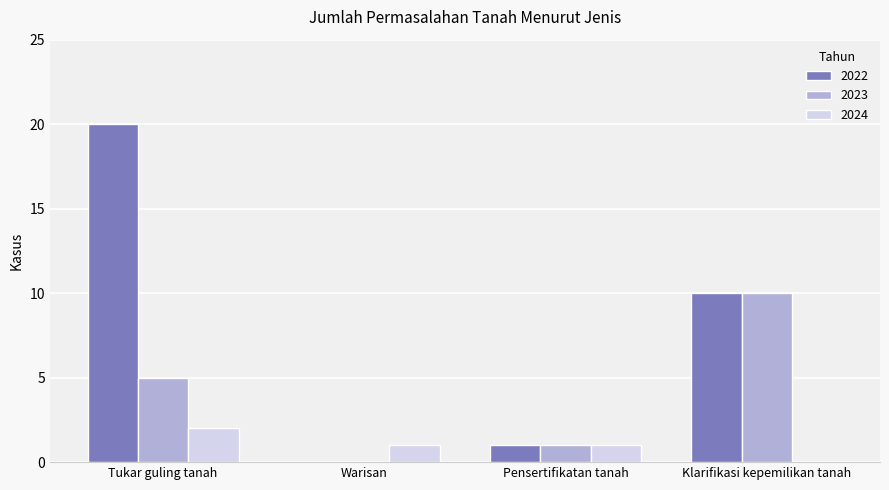

What is the greatest value displayed?

20